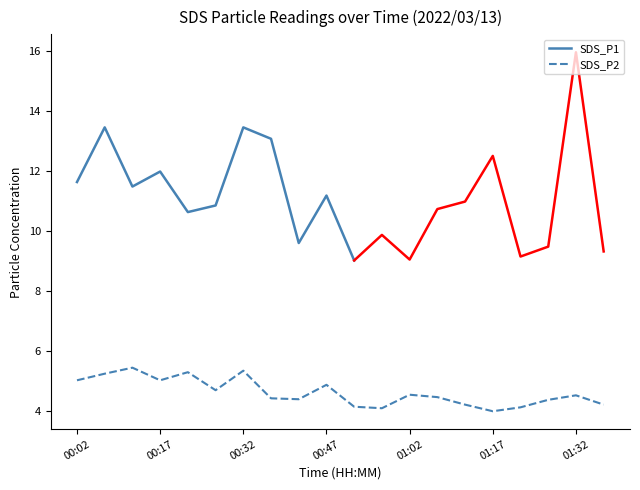

Where is the data nearest to the value 4?

01:17